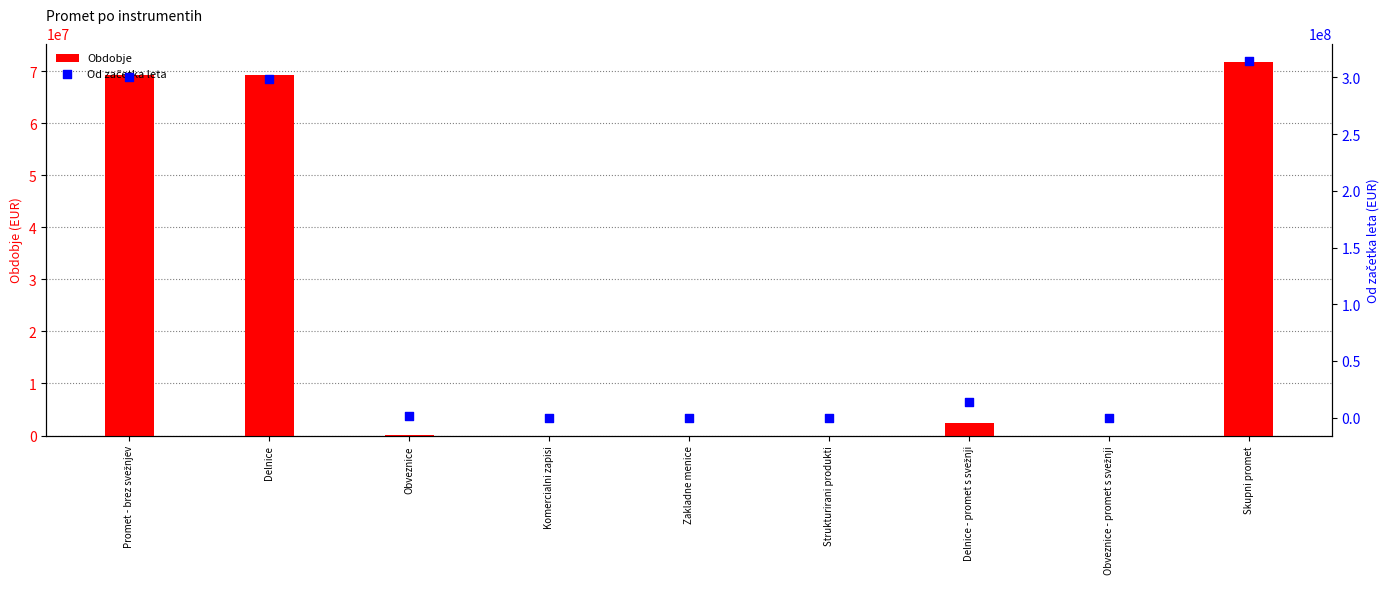

At how many categories does at least one series exceed 198186956?

3